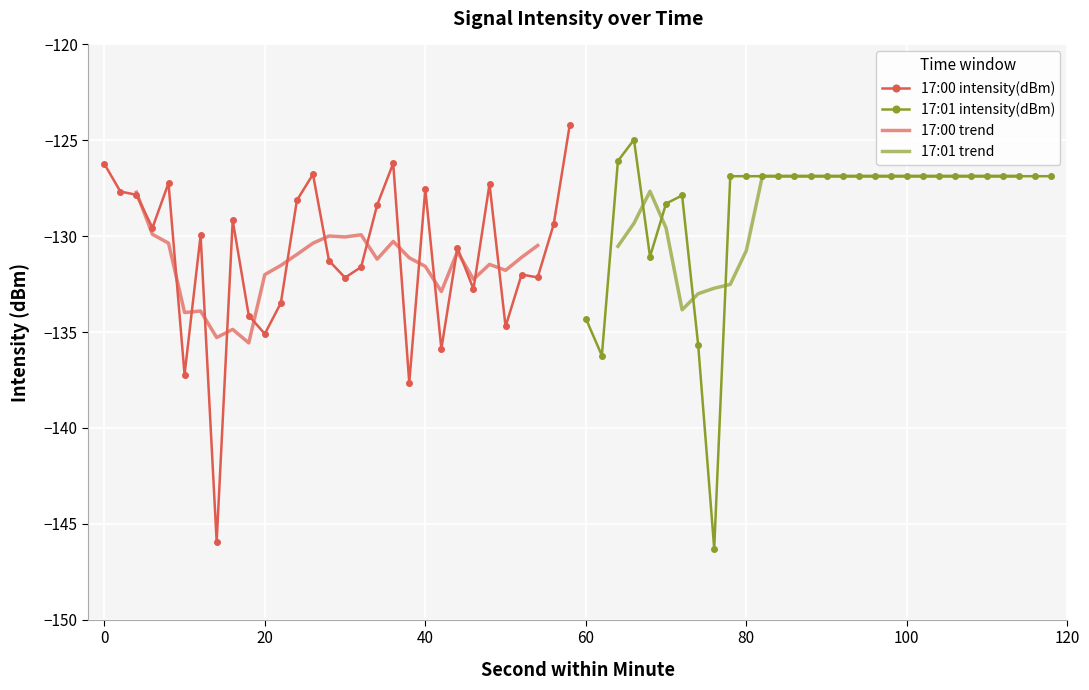

What is the lowest value of the 17:00 intensity(dBm) series?

-145.9